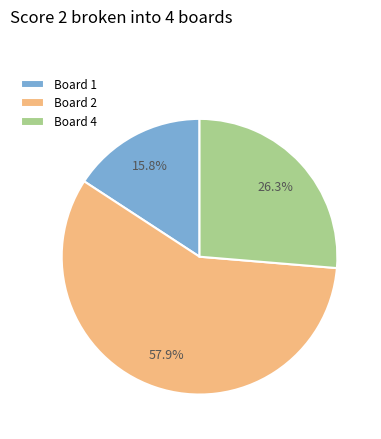

Do Board 4 and Board 2 together represent more than half of the pie?

Yes